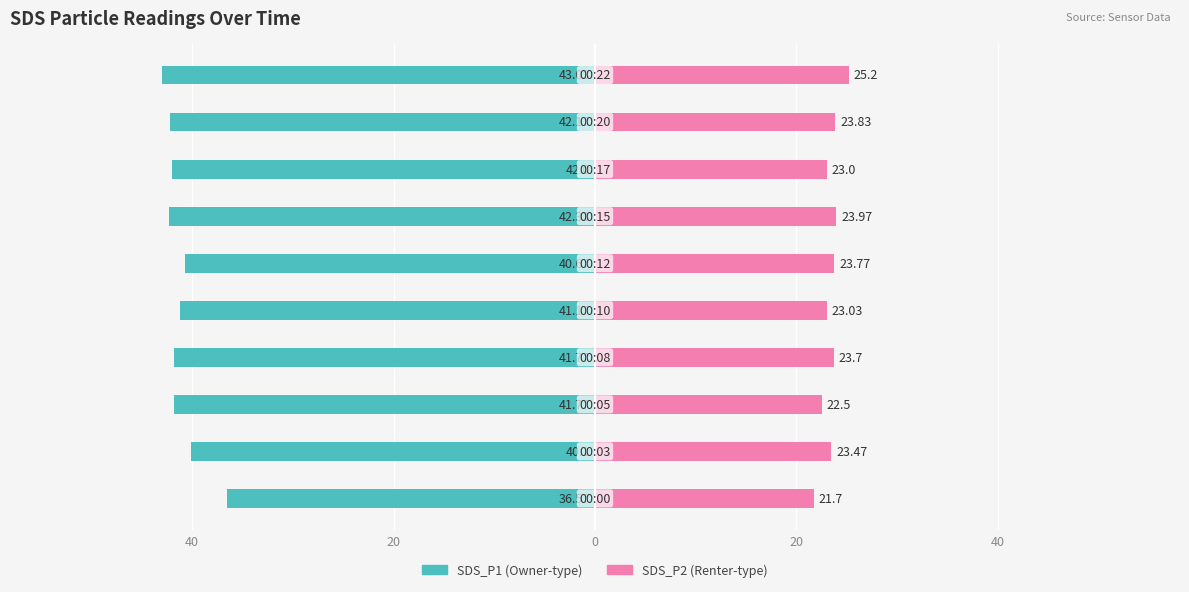

What is the difference between the highest and lowest values at 9?

68.2